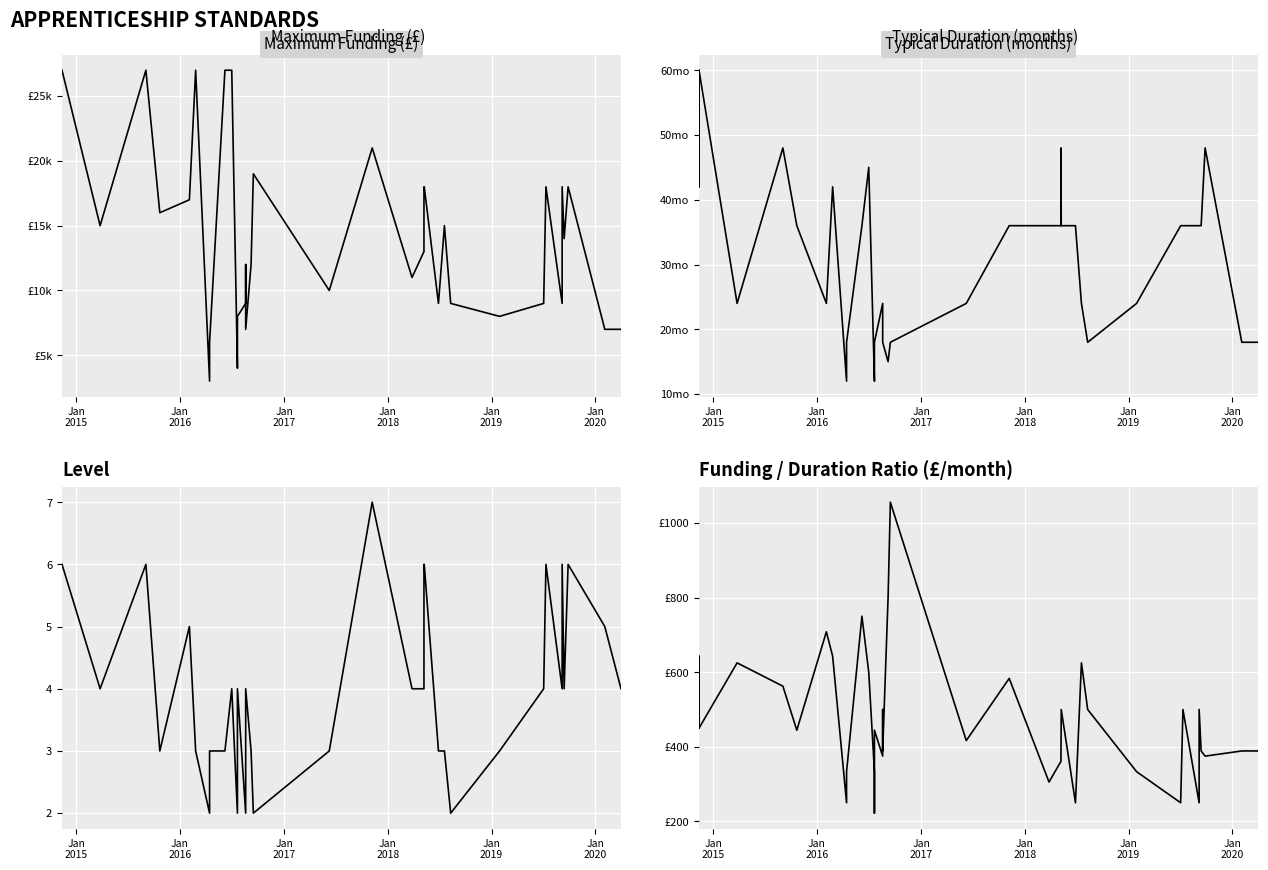

Reading left to right, list all the values displayed in this chart.

Maximum Funding (£): 27000.0	27000.0	27000.0	27000.0	15000.0	27000.0	27000.0	16000.0	17000.0	27000.0	3000.0	6000.0	27000.0	27000.0	4000.0	4000.0	8000.0	9000.0	12000.0	7000.0	12000.0	19000.0	10000.0	21000.0	11000.0	13000.0	18000.0	18000.0	9000.0	15000.0	9000.0	8000.0	9000.0	18000.0	9000.0	18000.0	14000.0	18000.0	7000.0	7000.0
Typical Duration (months): 60.0	42.0	60.0	60.0	24.0	48.0	48.0	36.0	24.0	42.0	12.0	18.0	36.0	45.0	12.0	18.0	18.0	24.0	24.0	18.0	15.0	18.0	24.0	36.0	36.0	36.0	48.0	36.0	36.0	24.0	18.0	24.0	36.0	36.0	36.0	36.0	36.0	48.0	18.0	18.0
Level: 6.0	6.0	6.0	6.0	4.0	6.0	6.0	3.0	5.0	3.0	2.0	3.0	3.0	4.0	2.0	3.0	4.0	2.0	3.0	4.0	3.0	2.0	3.0	7.0	4.0	4.0	6.0	6.0	3.0	3.0	2.0	3.0	4.0	6.0	4.0	6.0	4.0	6.0	5.0	4.0
Funding / Duration Ratio (£/month): 450.0	642.9	450.0	450.0	625.0	562.5	562.5	444.4	708.3	642.9	250.0	333.3	750.0	600.0	333.3	222.2	444.4	375.0	500.0	388.9	800.0	1055.6	416.7	583.3	305.6	361.1	375.0	500.0	250.0	625.0	500.0	333.3	250.0	500.0	250.0	500.0	388.9	375.0	388.9	388.9